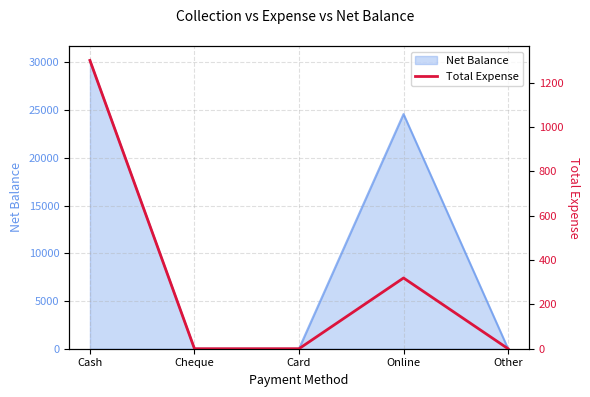

What is the label of the 2nd point from the right?

Online